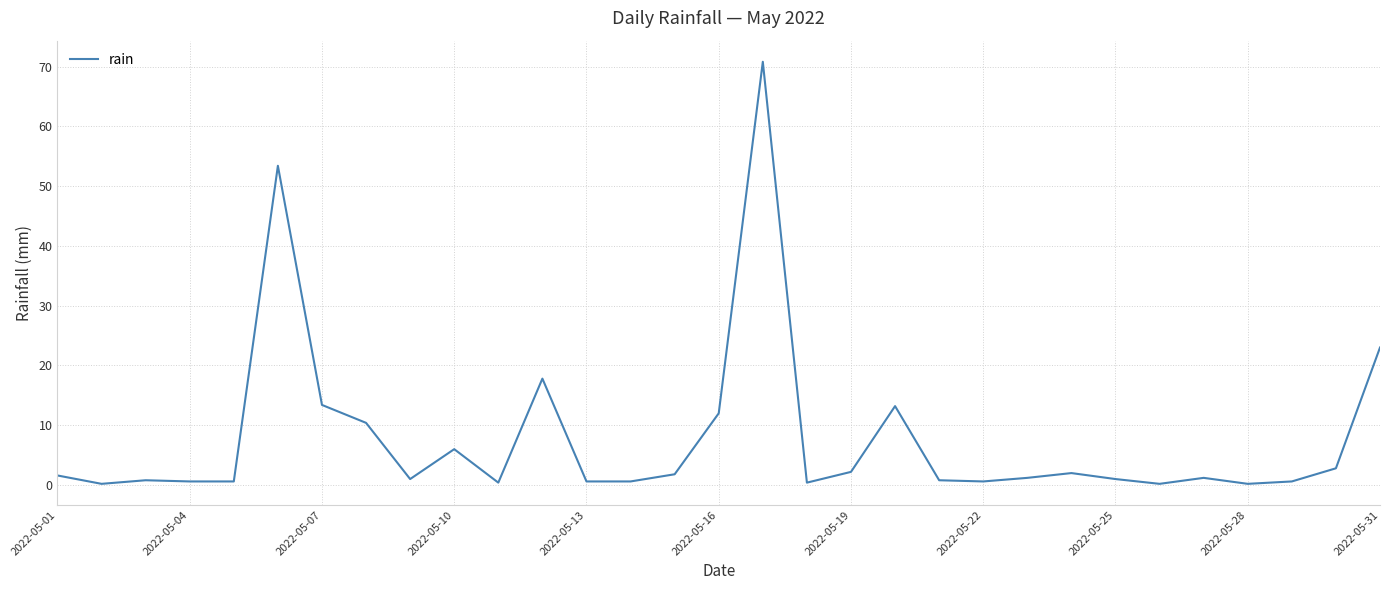

What is the difference between the maximum and minimum values?

70.6